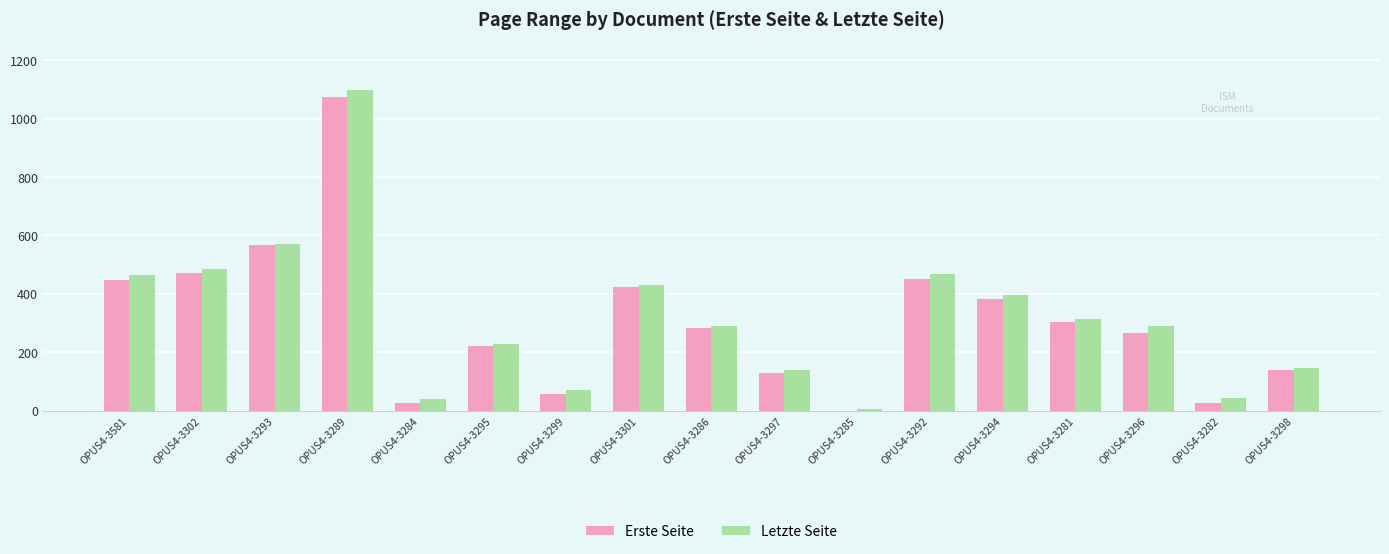

At which category is the sum across all series the highest?

OPUS4-3289